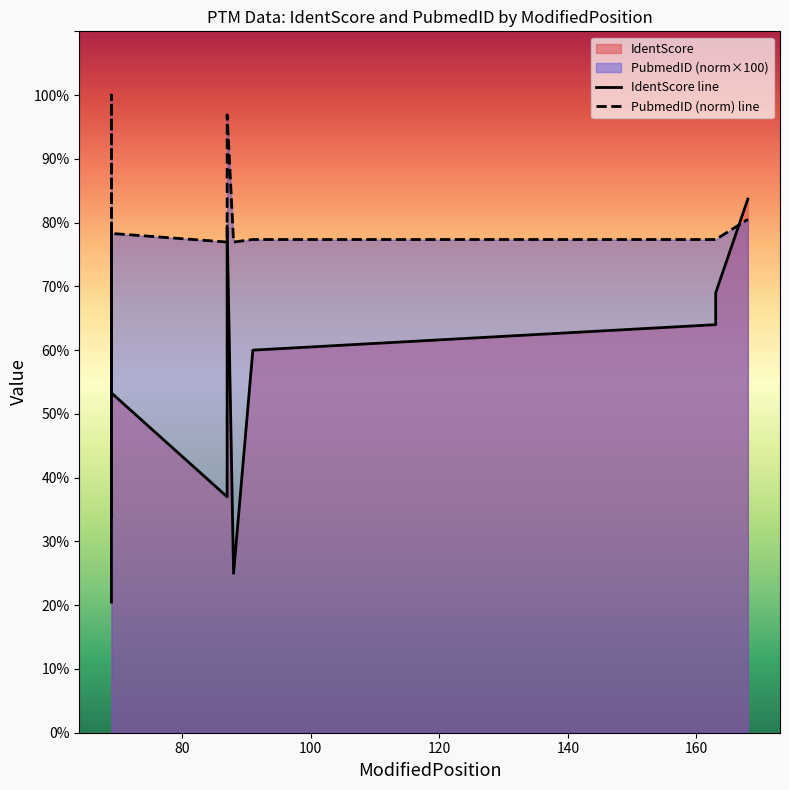

What is the greatest value displayed?

100.0